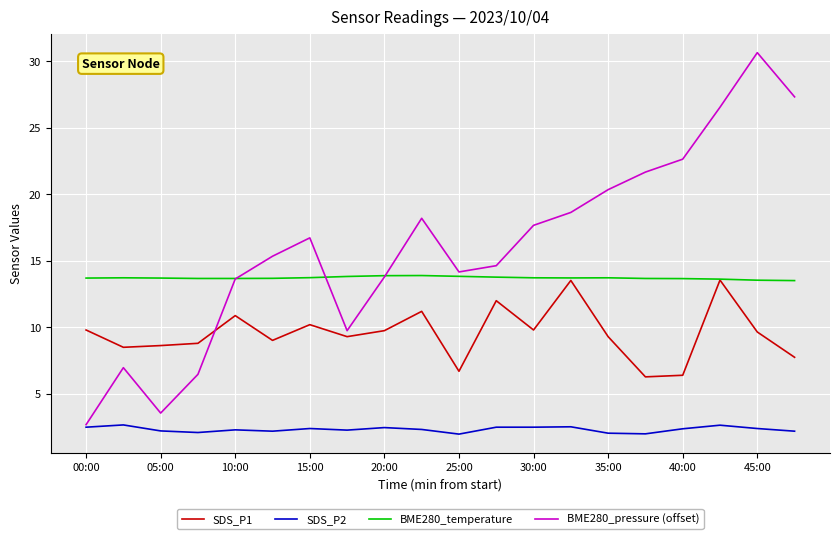

What is the minimum value shown in the chart?

2.0